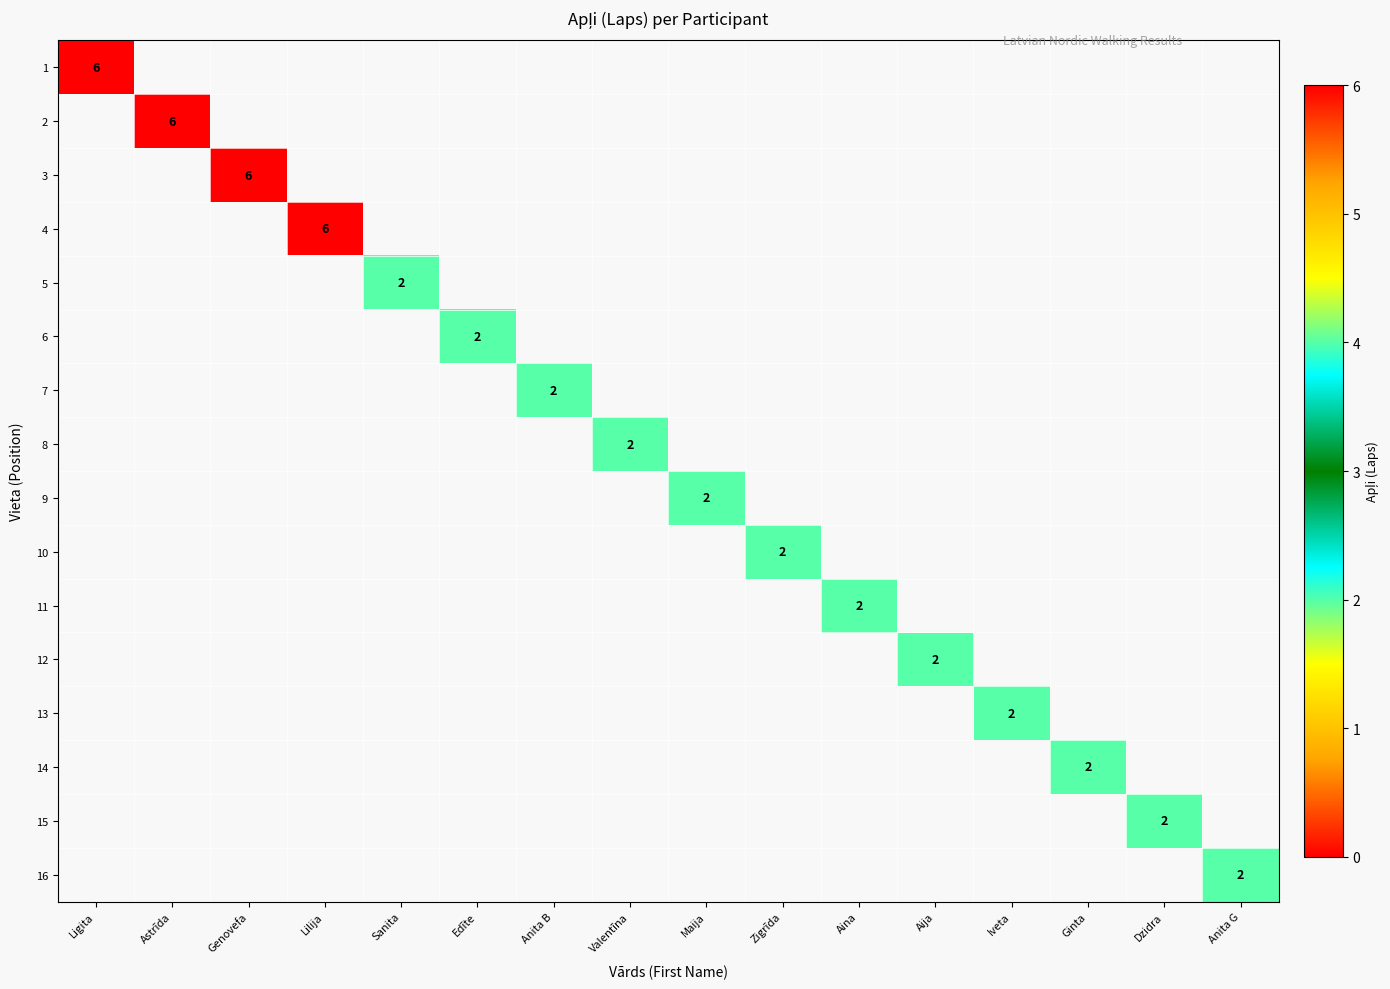

The 13 series shows 1 at Iveta. True or false?

False